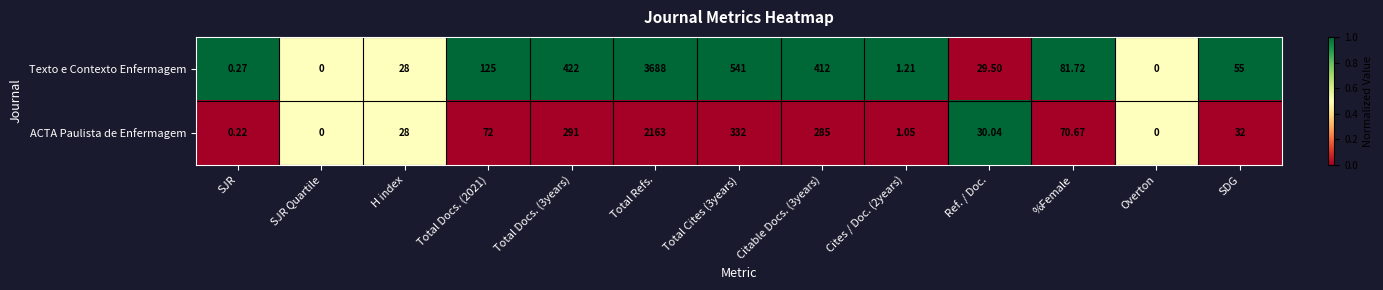

Which series has the largest range (max minus min)?

Texto e Contexto Enfermagem